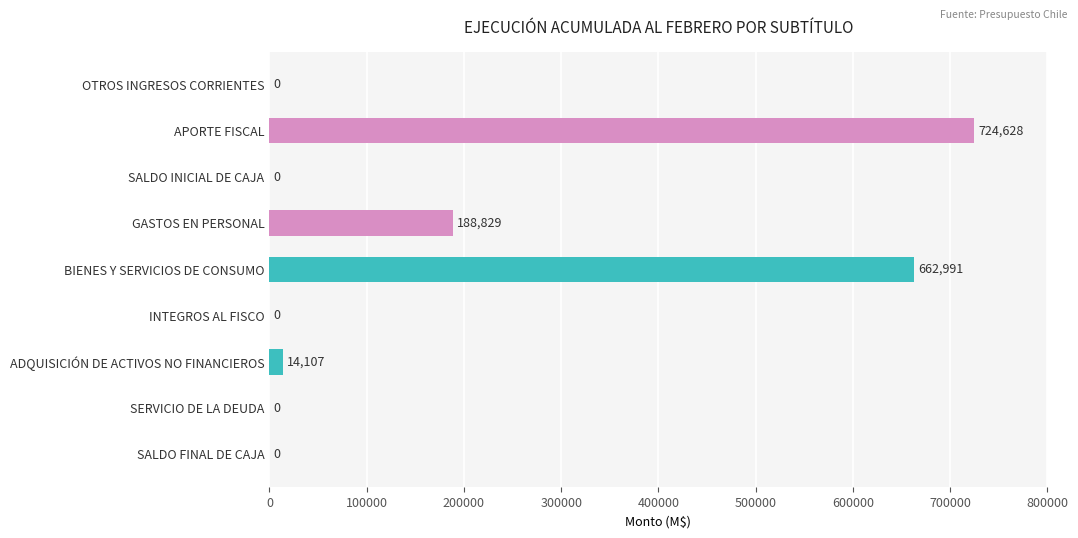

At which label is the value closest to 362314?

GASTOS EN PERSONAL